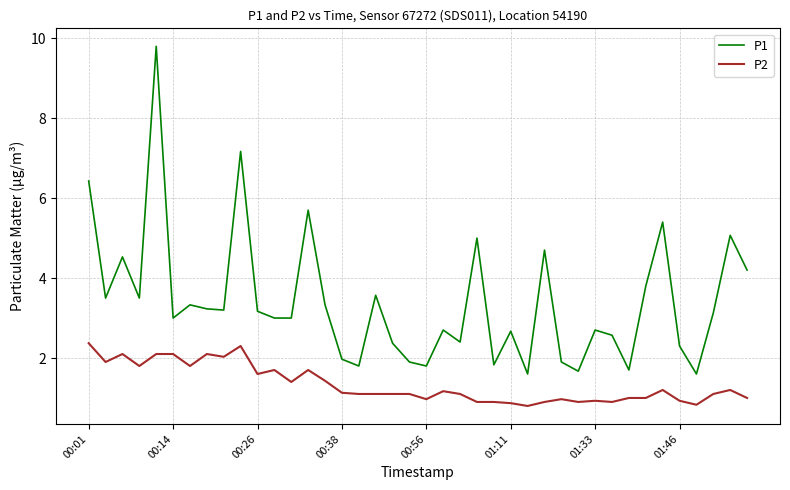

Which series has the largest range (max minus min)?

P1